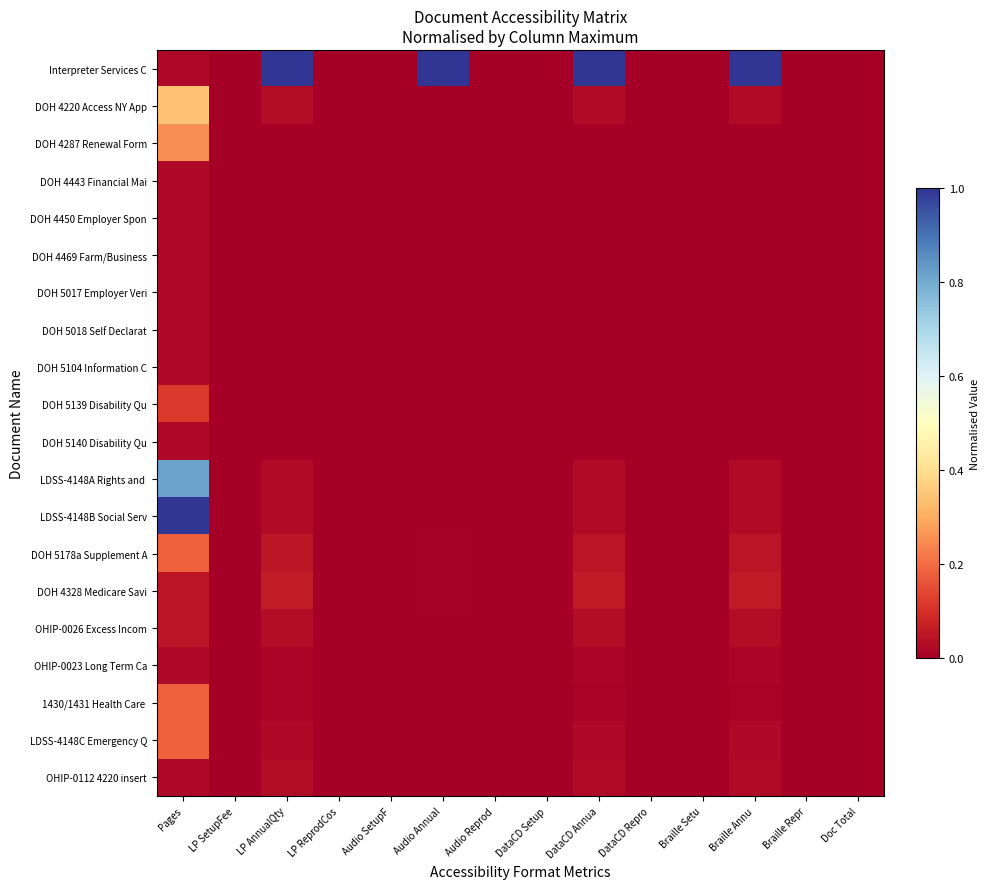

At how many categories does at least one series exceed 0?

5